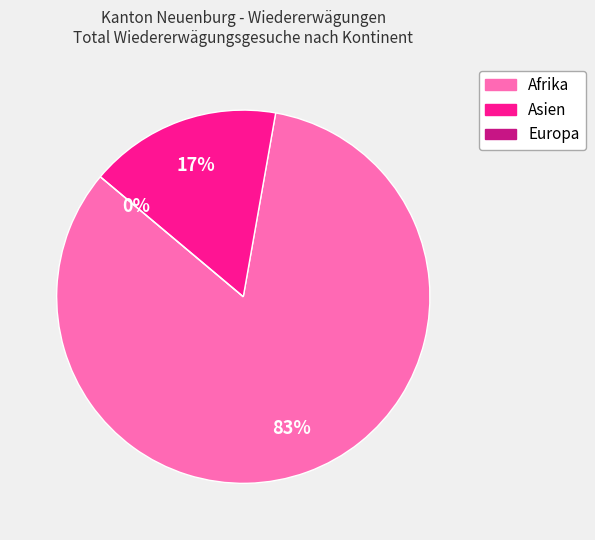

True or false: Afrika accounts for 83% of the total.

True